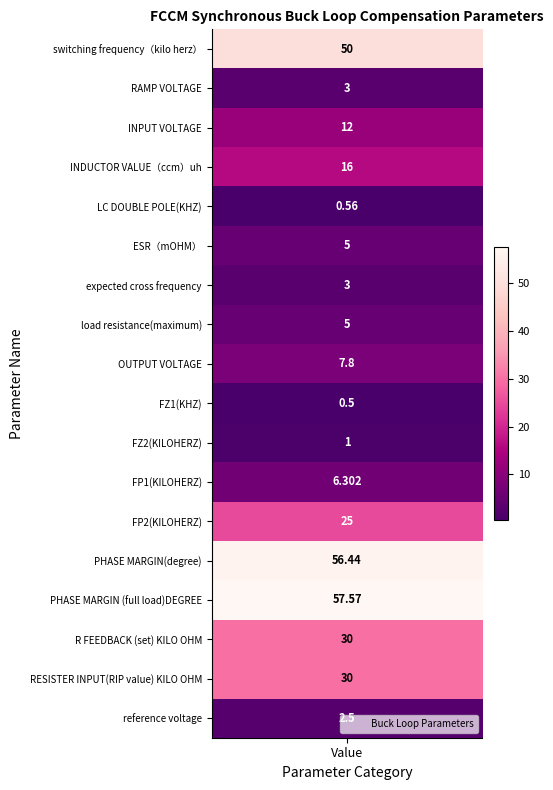

How many data points are above 7?

9